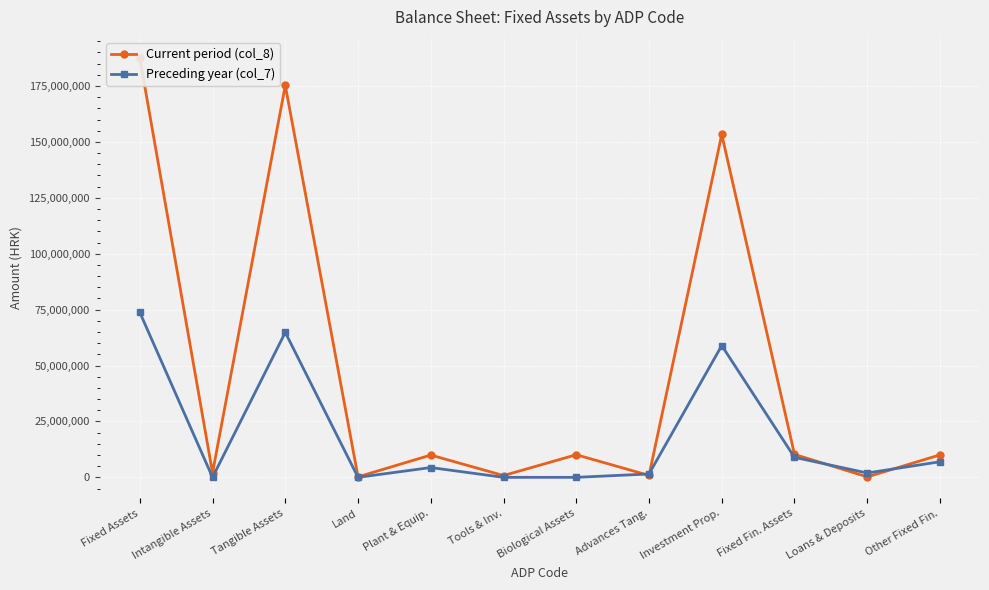

The Current period (col_8) series shows 175289275 at Tangible Assets. True or false?

True